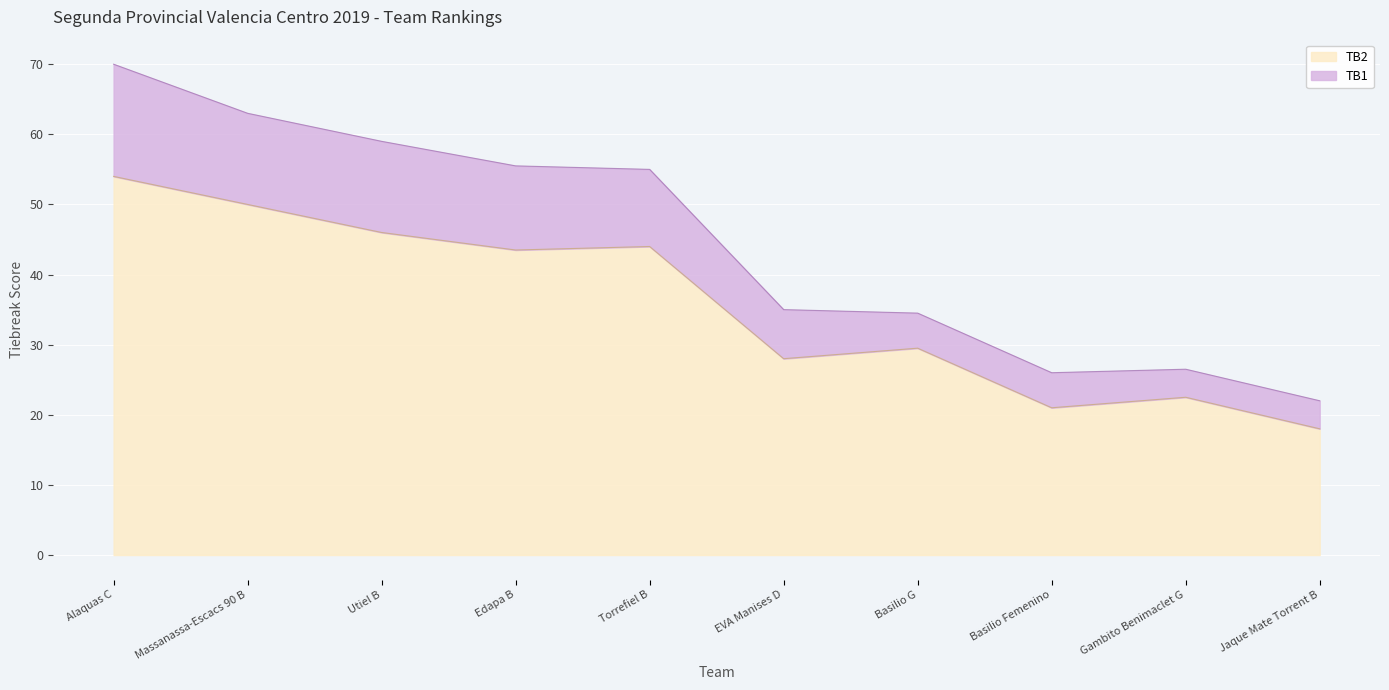

True or false: TB1 has a value of 63.0 at Massanassa-Escacs 90 B.

True